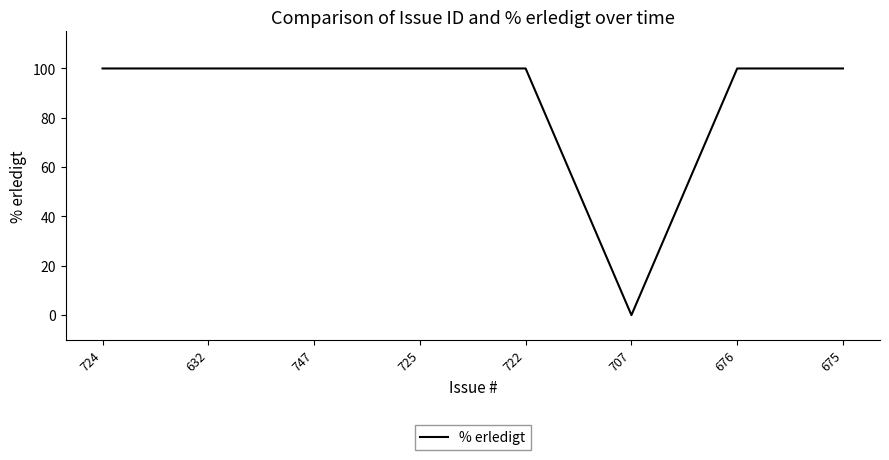

True or false: the data shows 28 at 725.

False